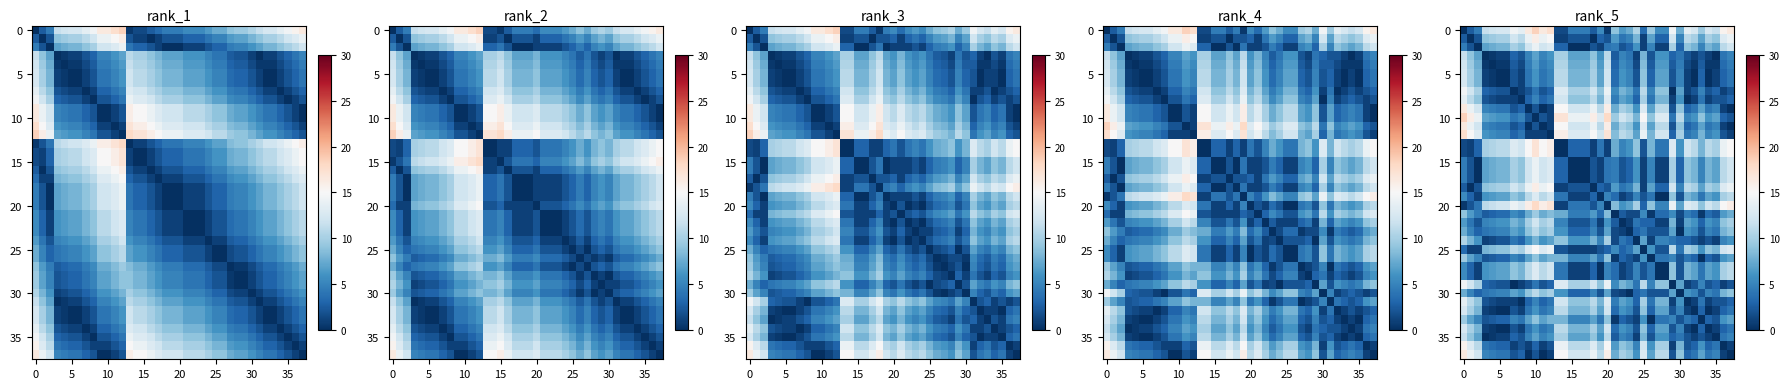

Which has a higher value, 15 or 24?

24